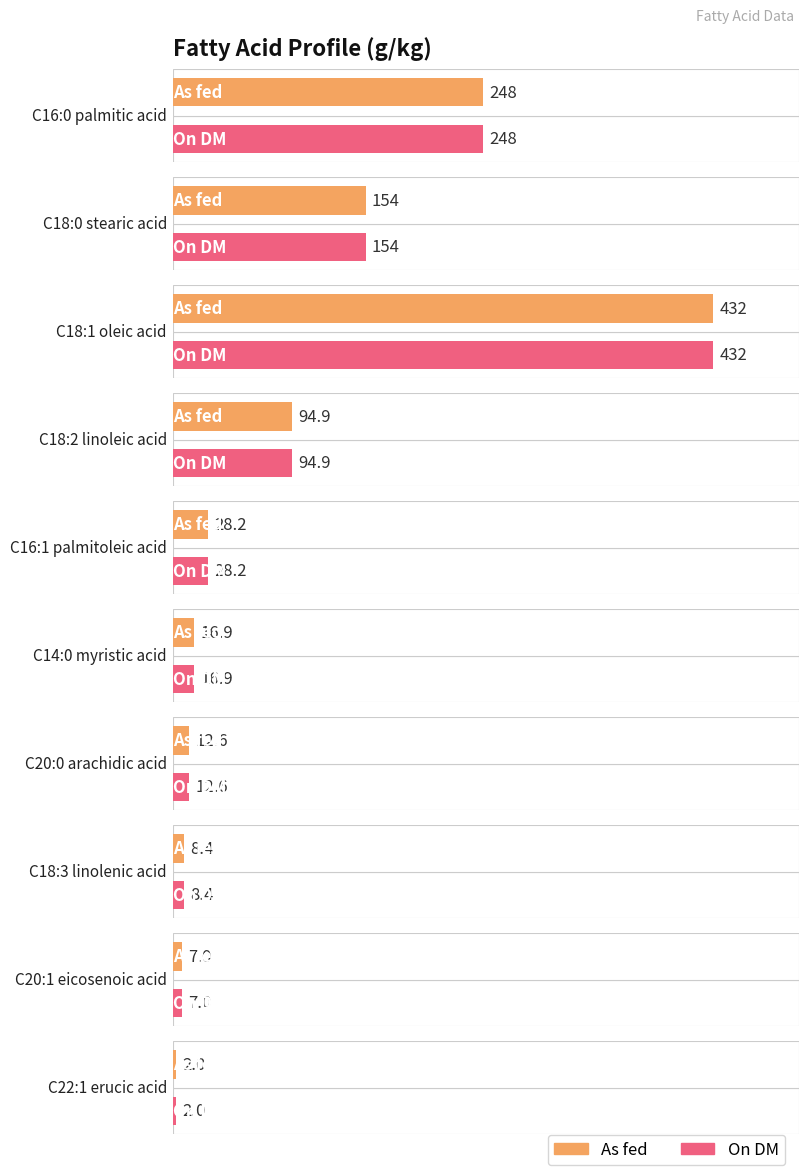

Does the chart contain stacked bars?

No